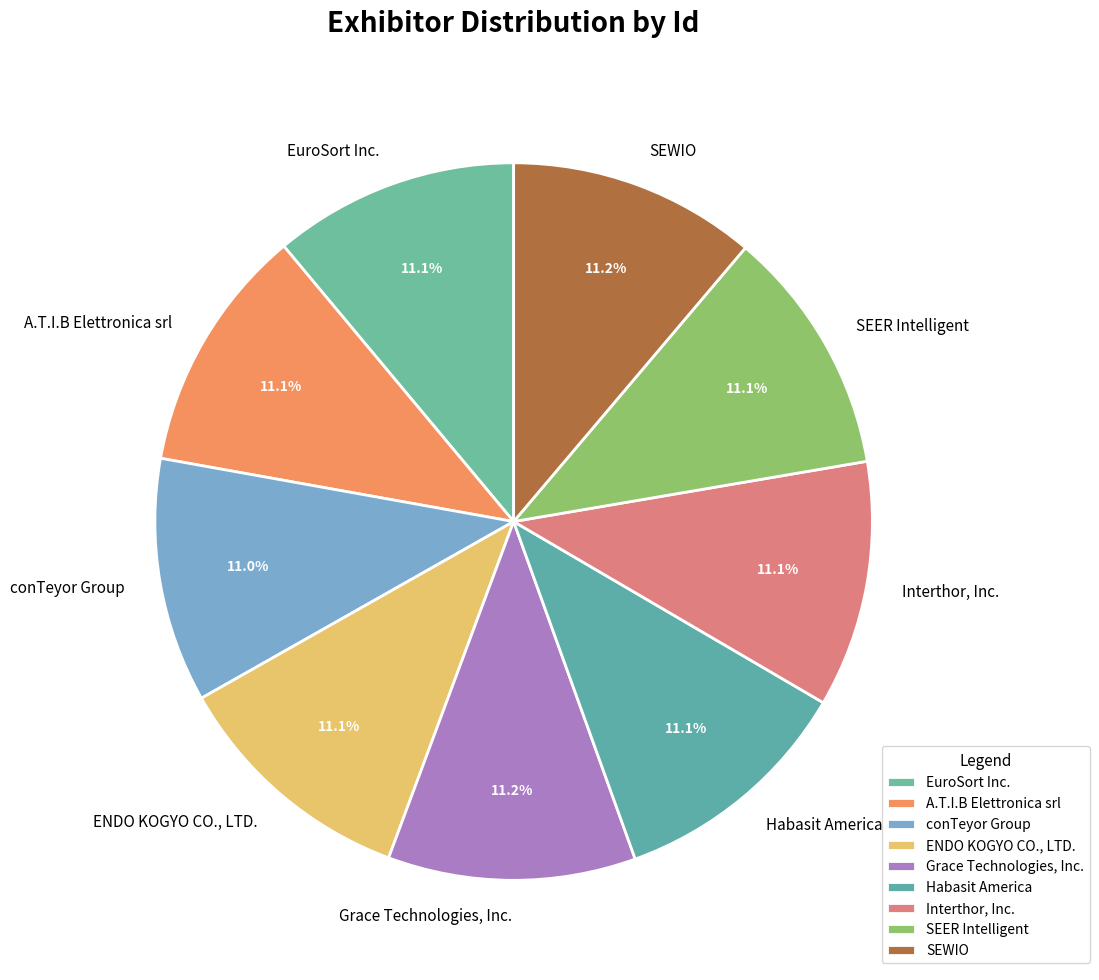

Does SEER Intelligent represent more than half of the total?

No